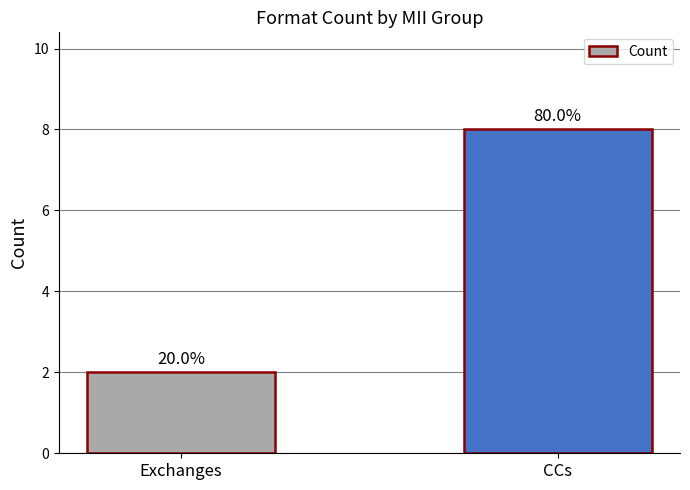

What is the difference between the maximum and minimum values?

6